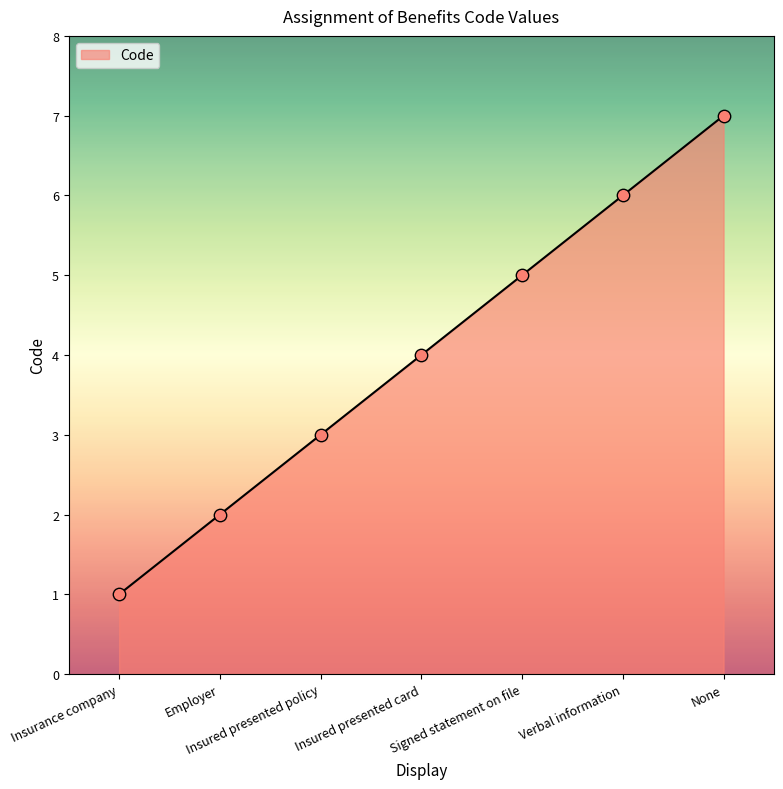

Which has a higher value, Employer or Insurance company?

Employer